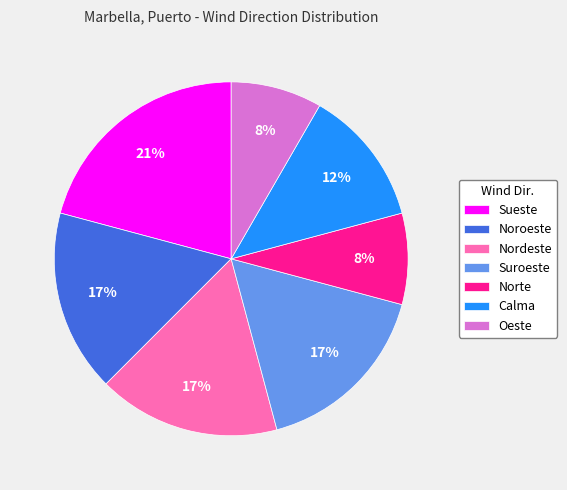

True or false: Calma accounts for 12% of the total.

True